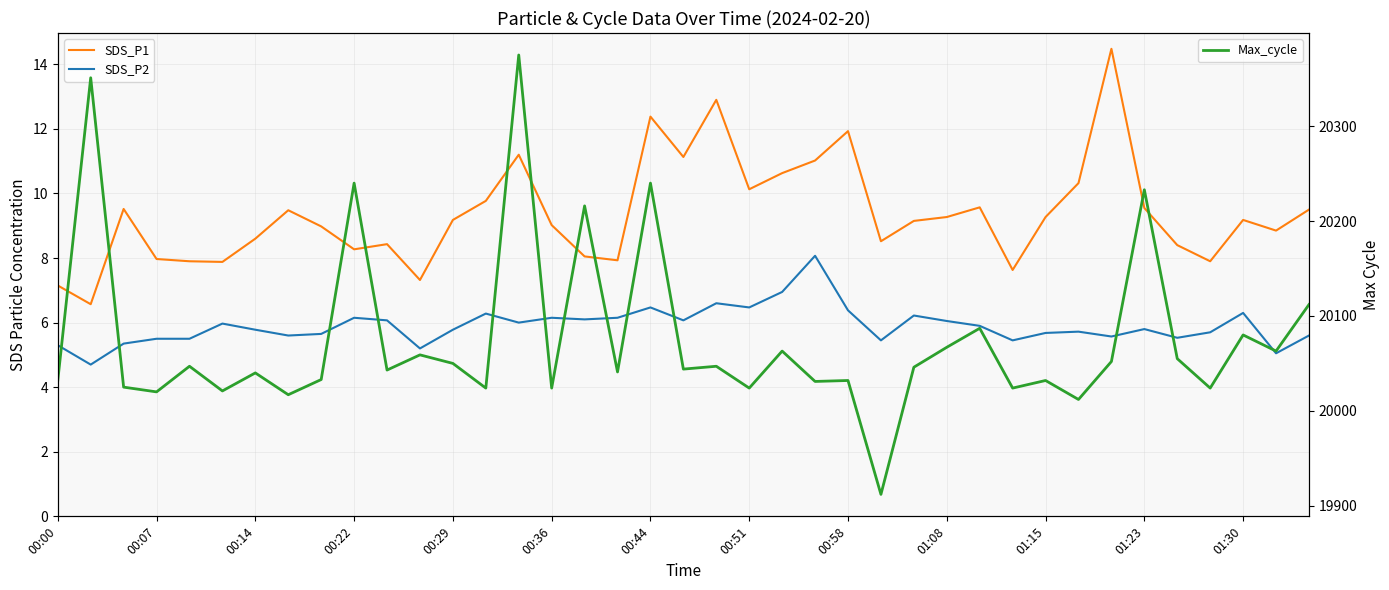

What is the difference between the maximum and minimum values in the SDS_P2 series?

3.4